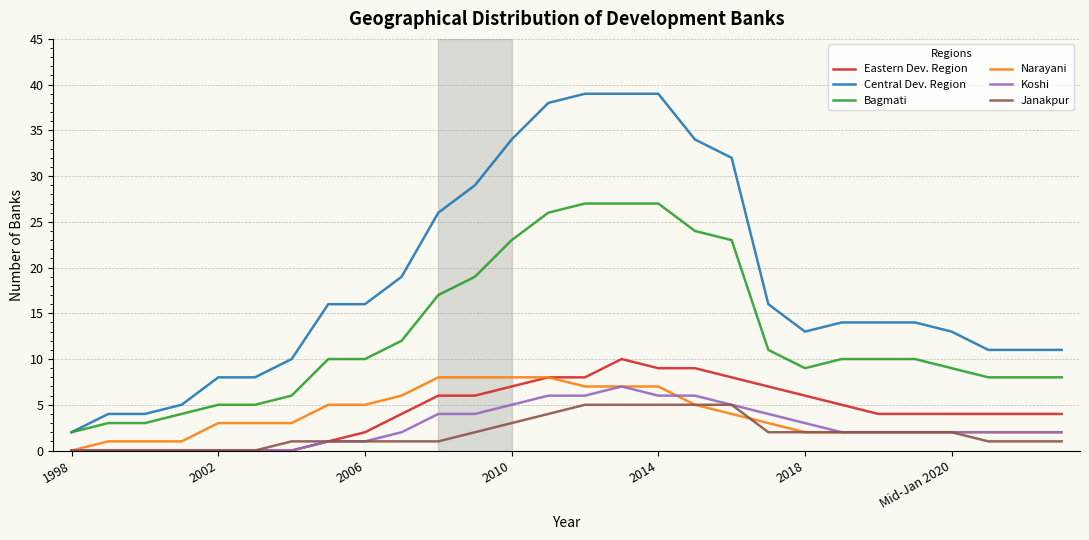

Which series has the widest spread of values?

Central Dev. Region